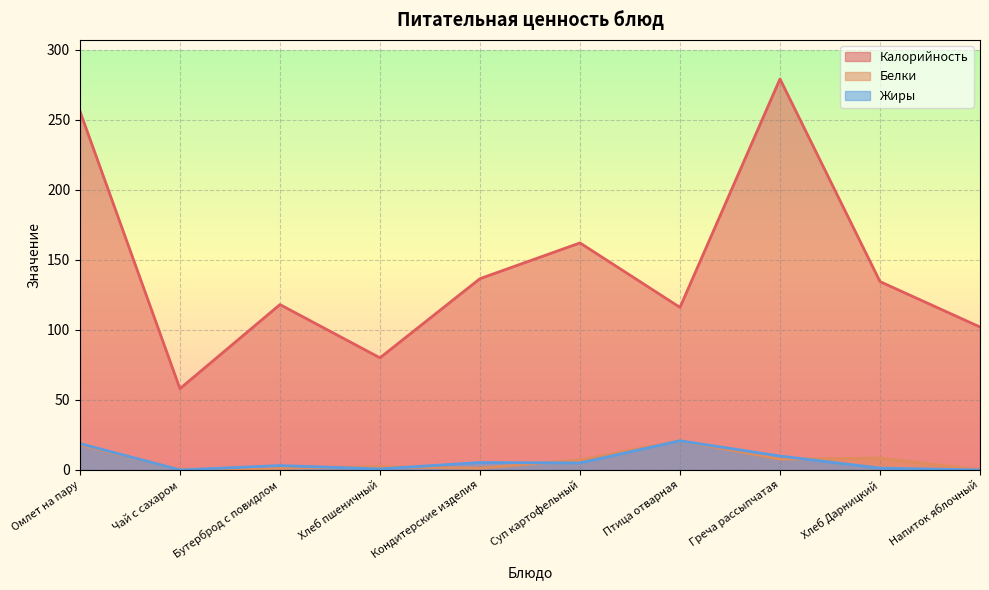

What is the difference between the maximum and minimum values in the Жиры series?

20.8